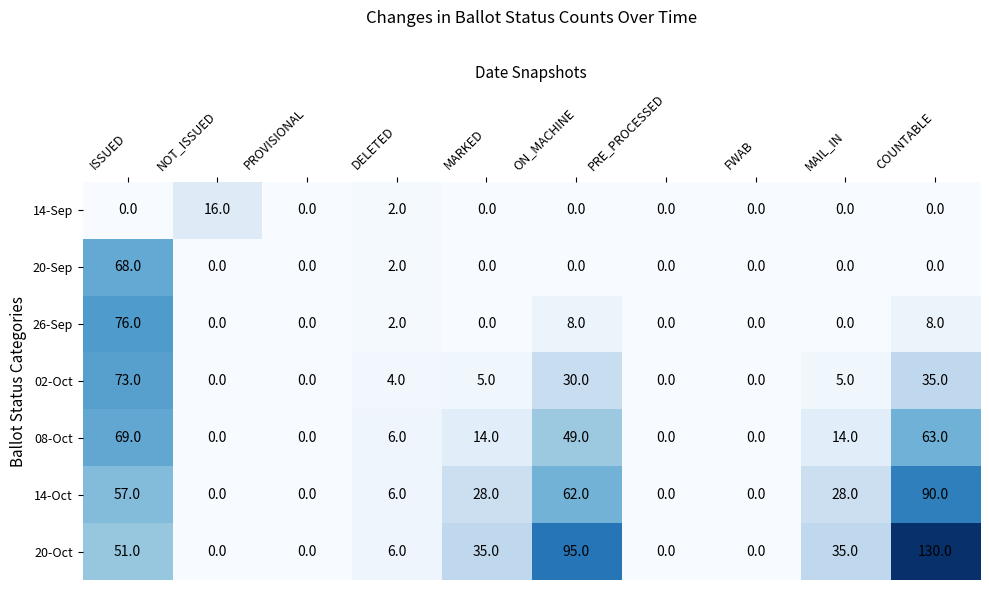

What is the greatest value displayed?

130